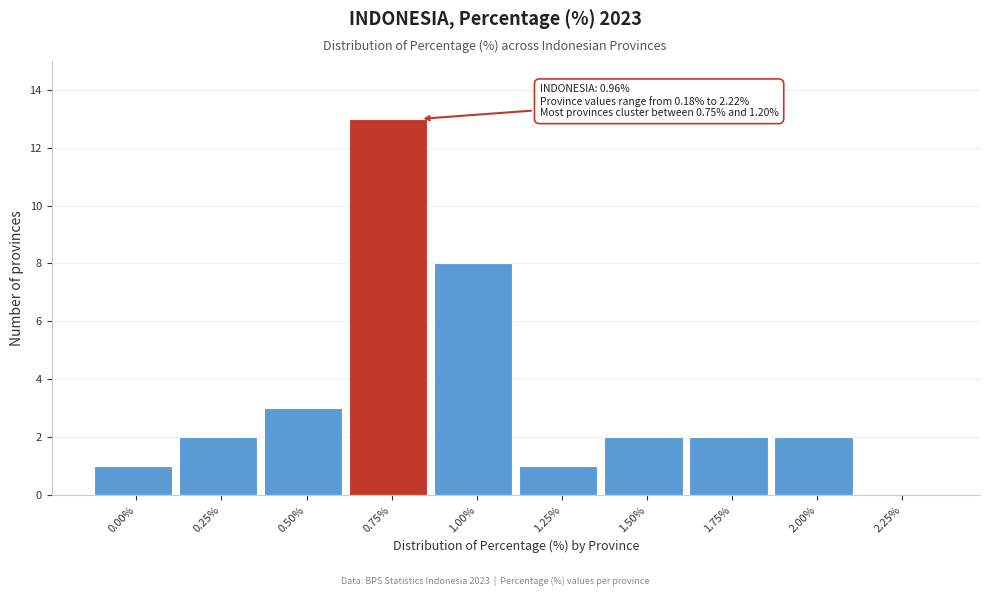

Reading left to right, what are all the values shown in this chart?

0.00%=1	0.25%=2	0.50%=3	0.75%=13	1.00%=8	1.25%=1	1.50%=2	1.75%=2	2.00%=2	2.25%=0